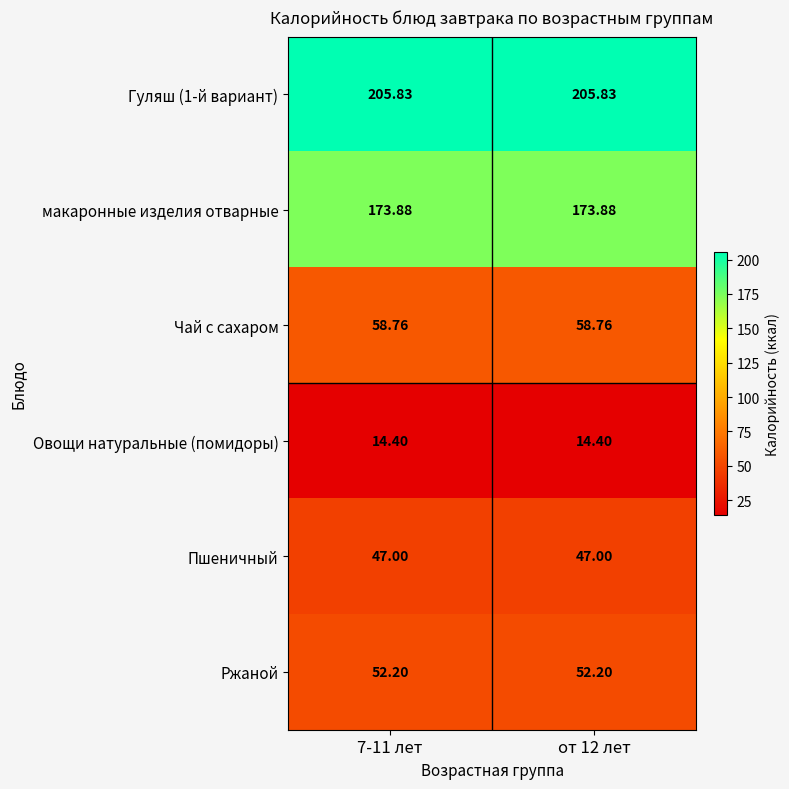

Is the value of Пшеничный at от 12 лет greater than the value of Ржаной at от 12 лет?

No